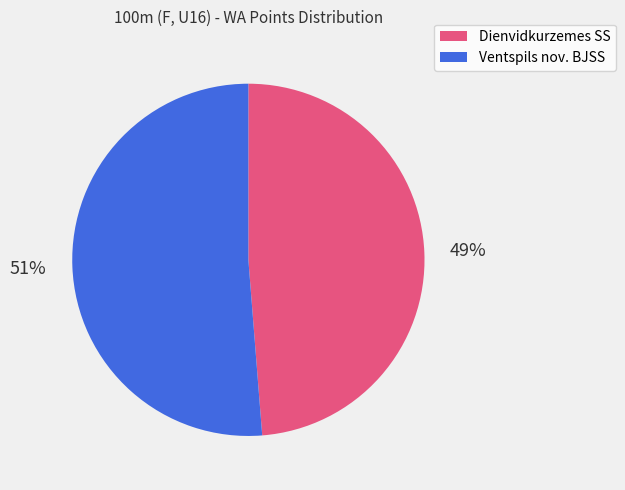

Is there any slice that represents more than half of the pie?

Yes